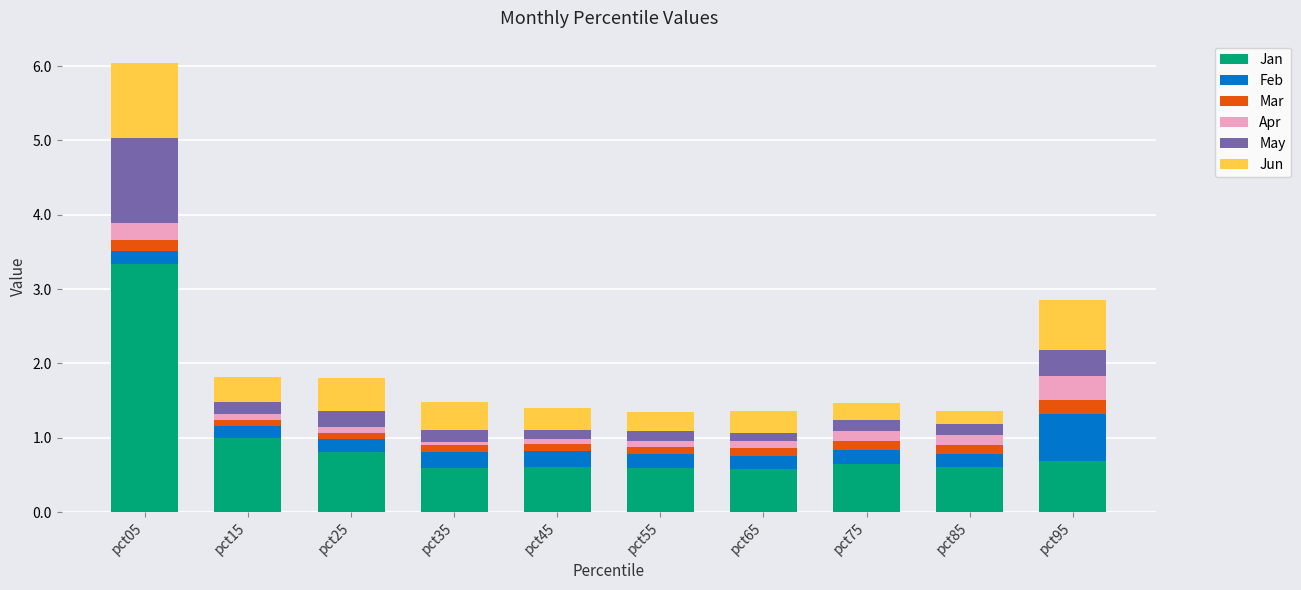

What are all the series names shown in the legend?

Jan, Feb, Mar, Apr, May, Jun